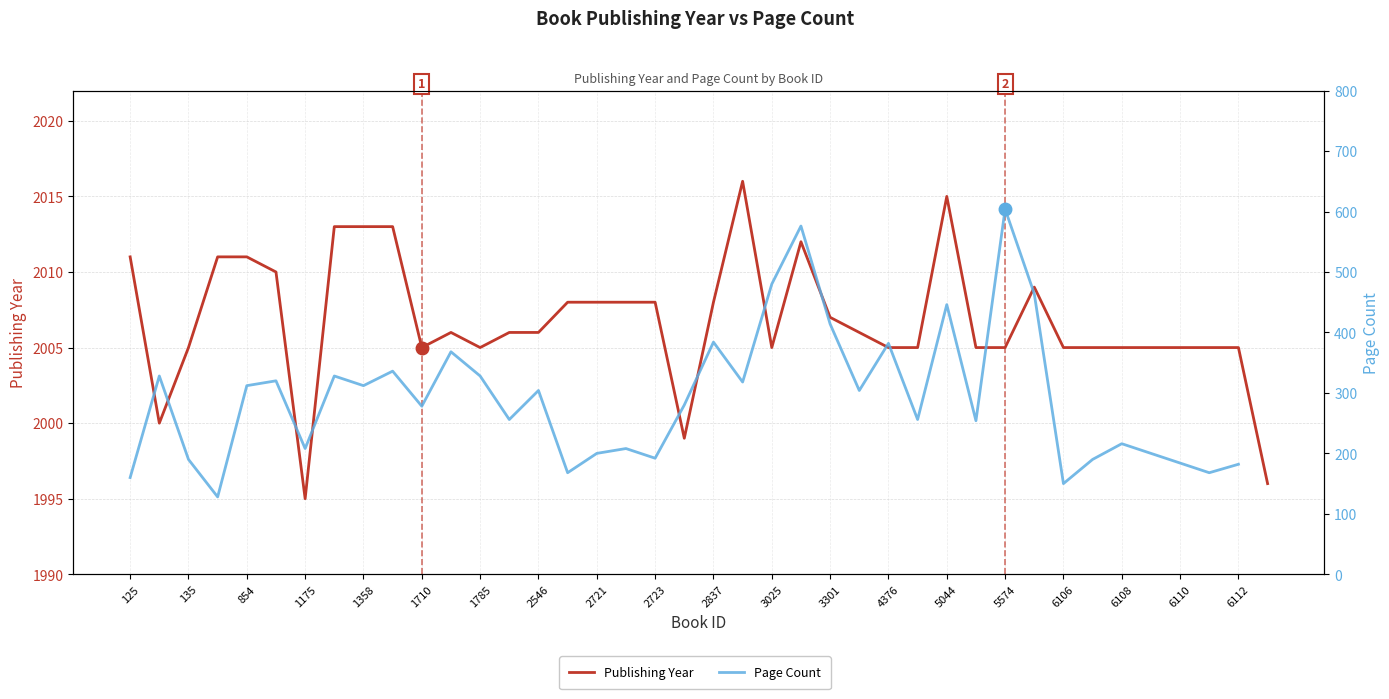

Rank the series at 1175 from highest to lowest value.

Publishing Year, Page Count